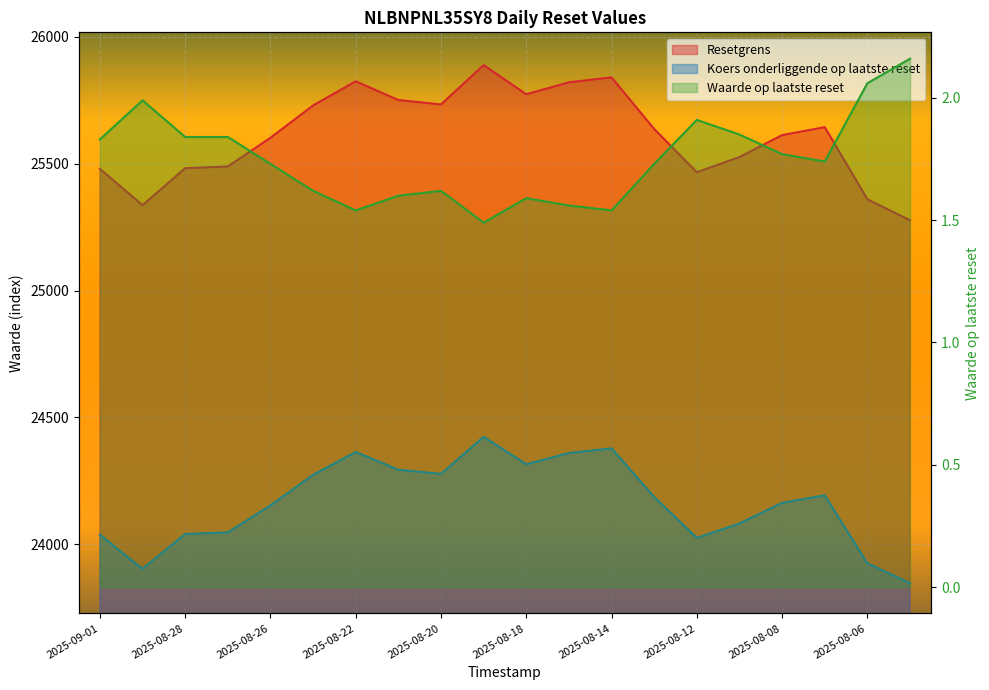

What is the sum of all Resetgrens values?

512273.8